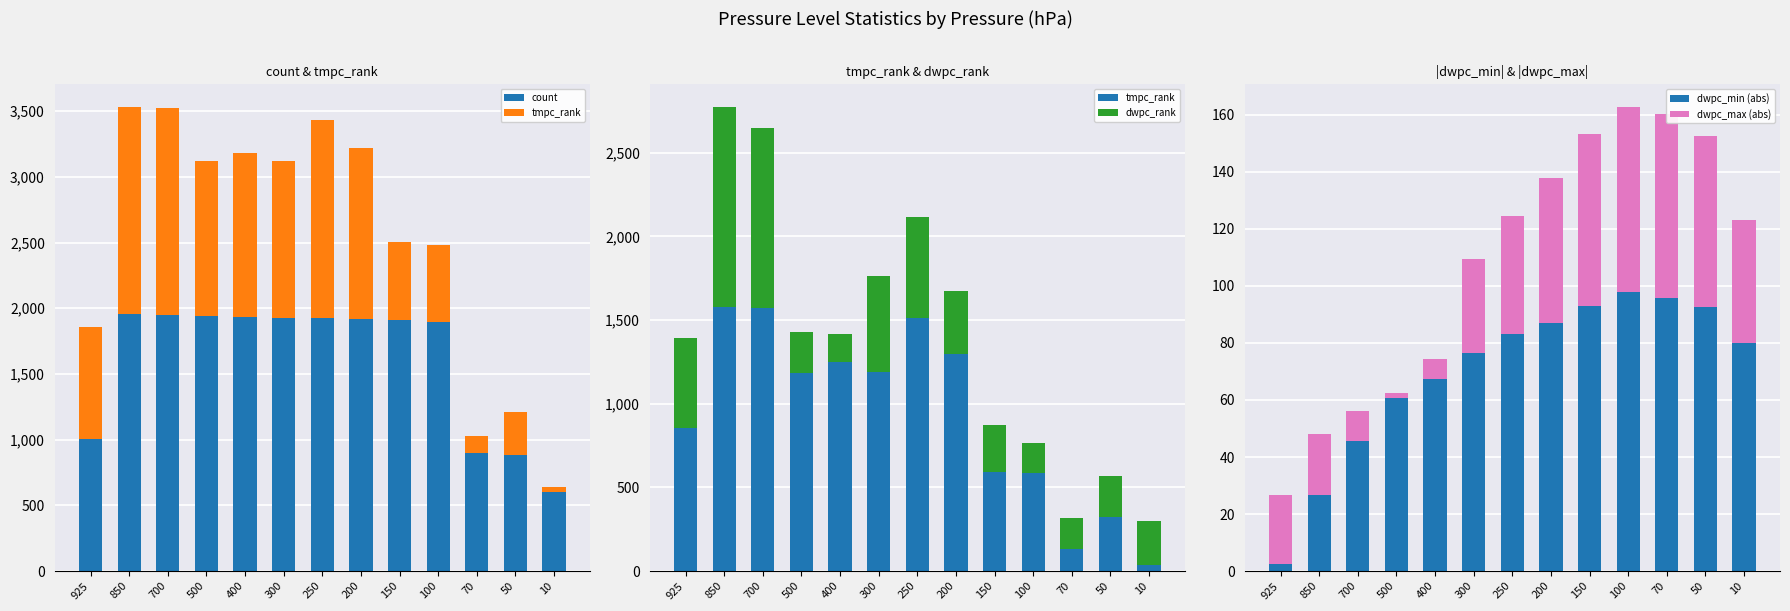

How many data points in dwpc_max (abs) are above 41?

7